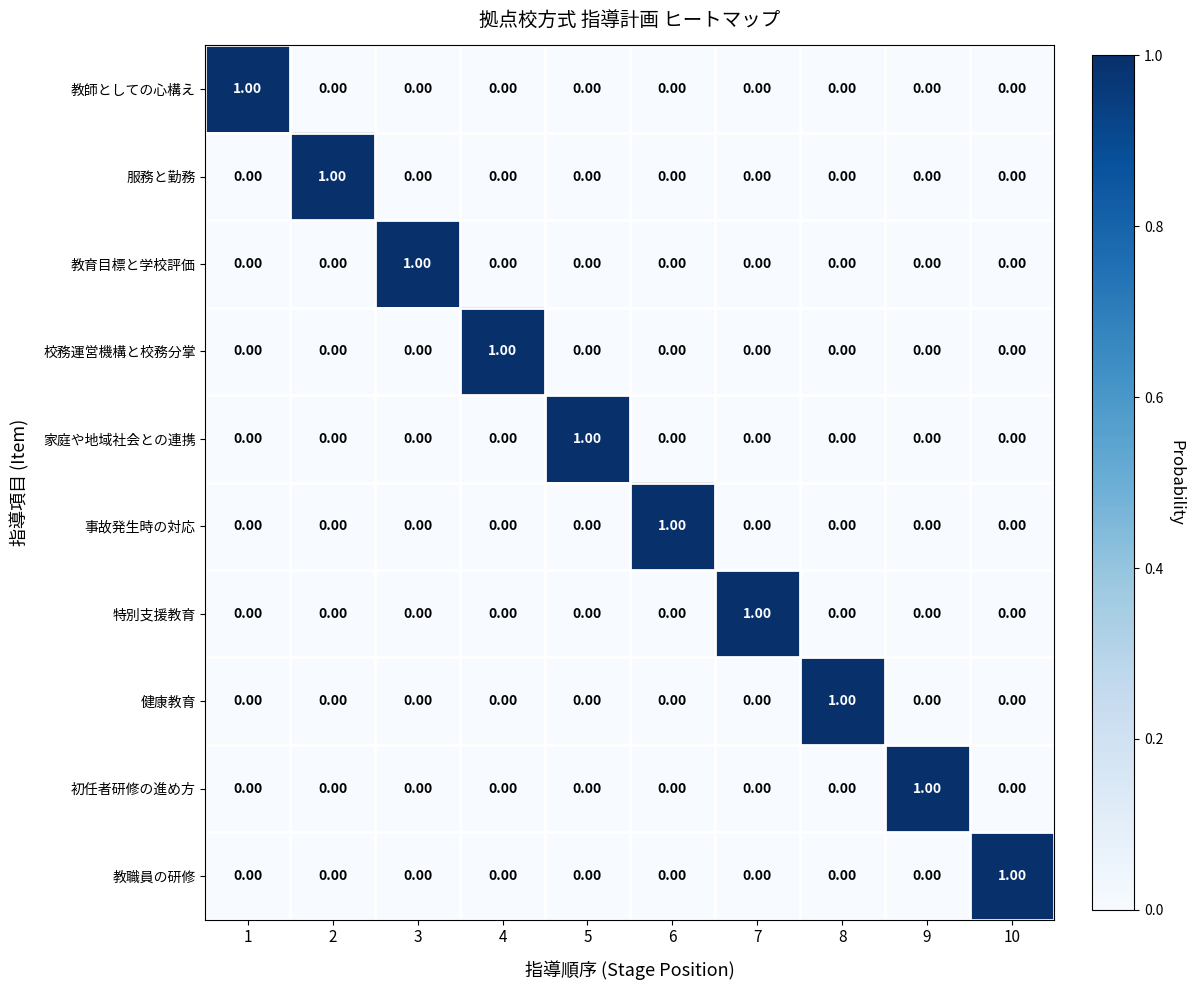

What is the spread (max minus min) of values at 9?

1